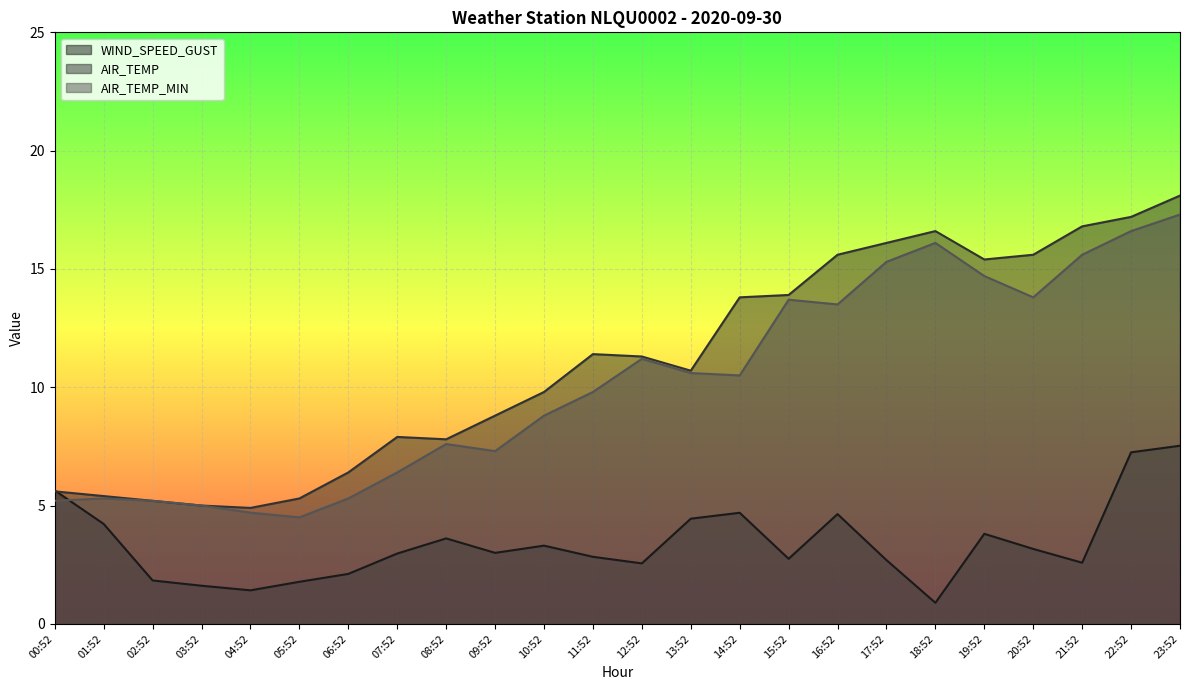

Which series ends up on top after the final intersection of AIR_TEMP_MIN and WIND_SPEED_GUST?

AIR_TEMP_MIN